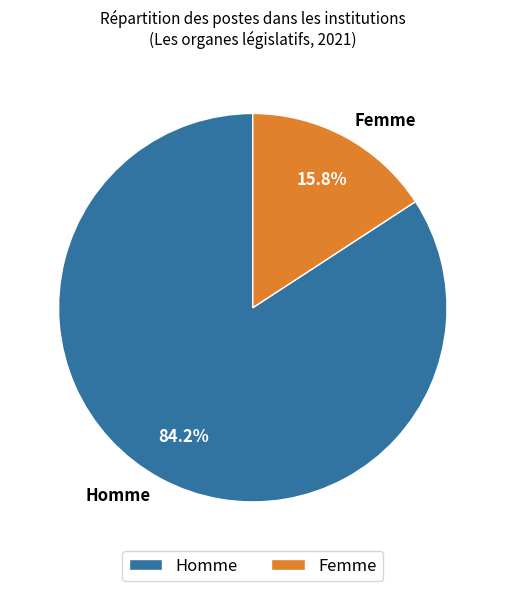

Combined, what portion of the pie is Homme and Femme?

100.0%